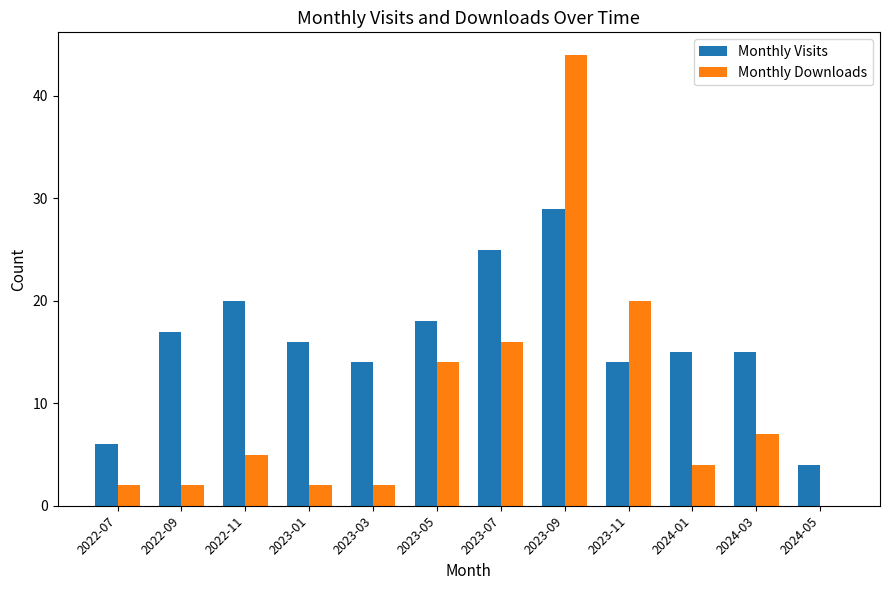

Where is Monthly Downloads nearest to the value 22?

2023-11